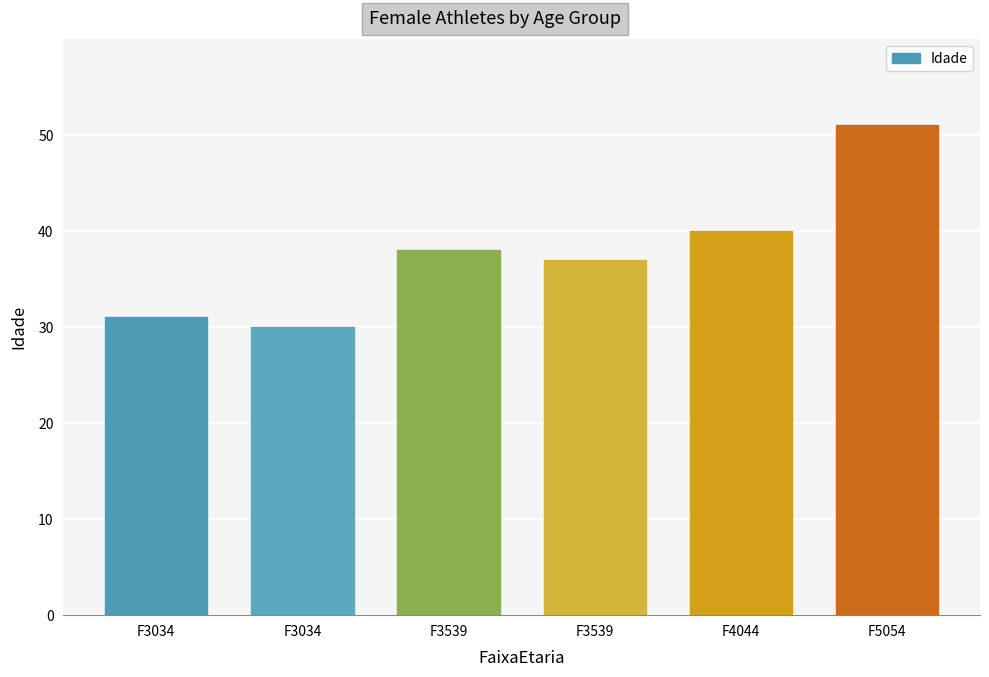

Approximately how many times larger is the value at F3539 compared to F3034?

1.2